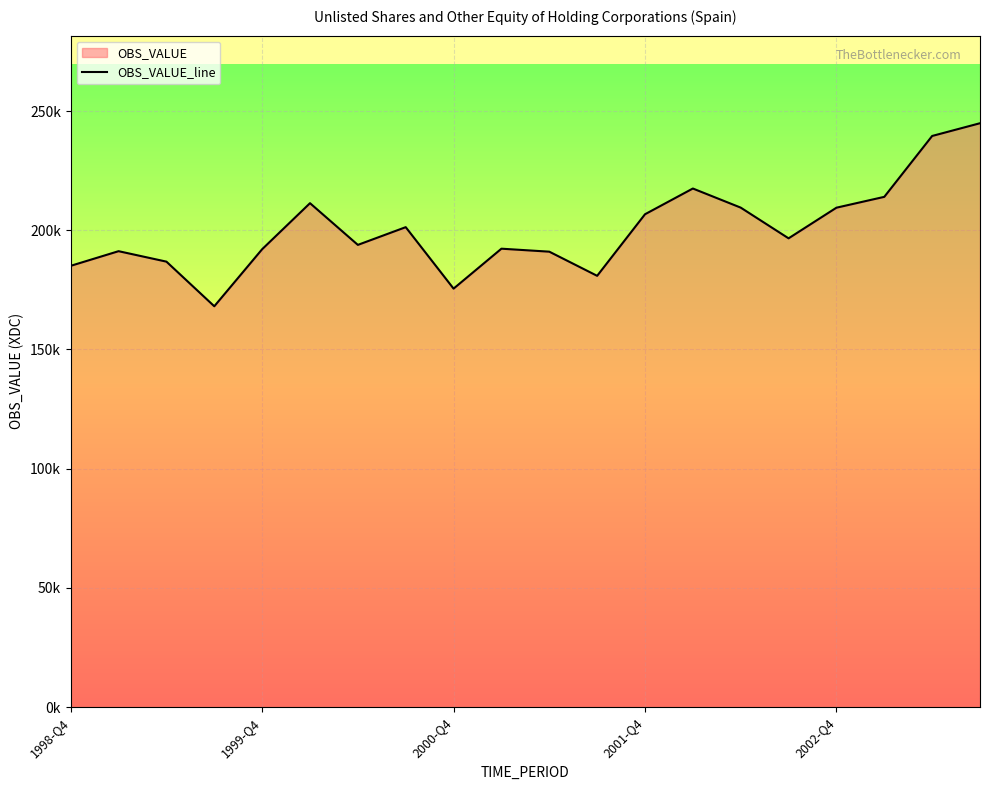

Does the chart display data point markers on the line(s)?

No